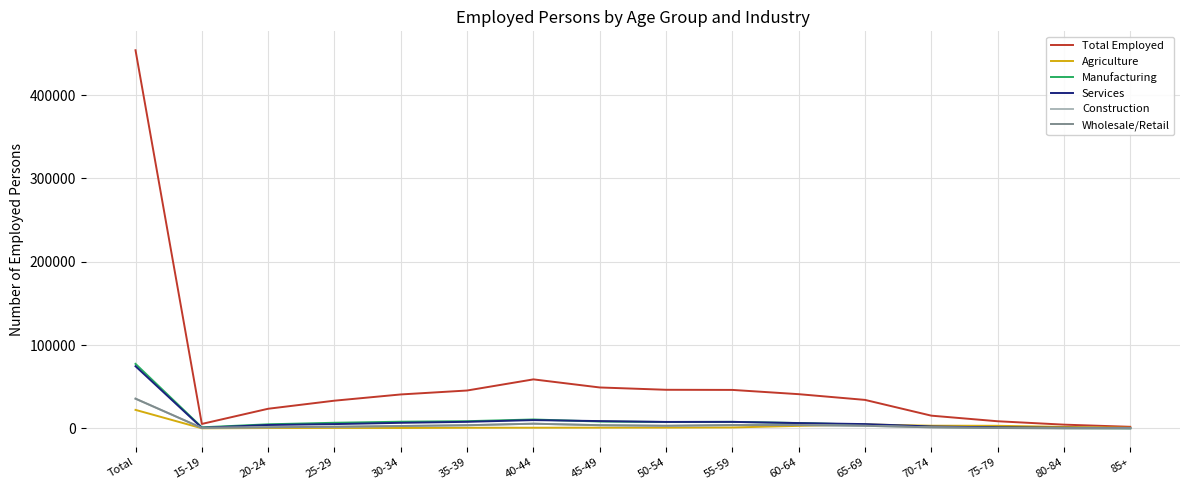

Which series has the largest total across all categories?

Total Employed